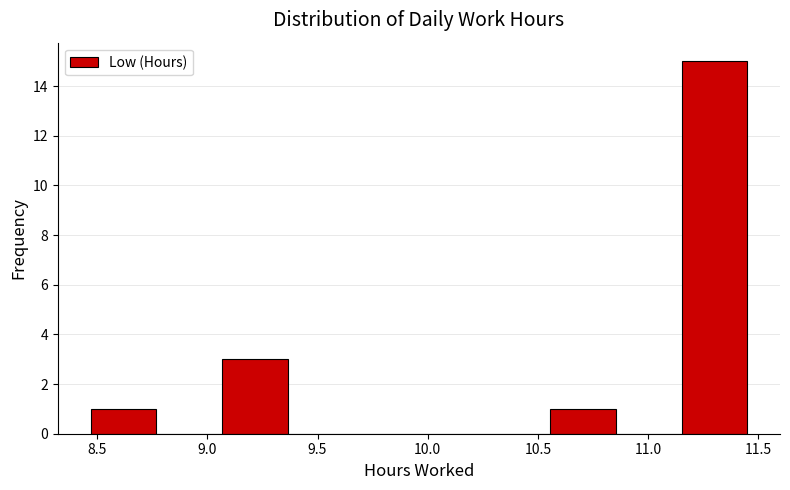

Reading left to right, list every bar in this chart as the range it spans on the x-axis followed by its height. Neither the bar edges nor the heights are printed on the chart, so give them approximately, as read against the axes.

8.45 to 8.75: 1
8.75 to 9.05: 0
9.05 to 9.35: 3
9.35 to 9.65: 0
9.65 to 9.95: 0
9.95 to 10.25: 0
10.25 to 10.55: 0
10.55 to 10.85: 1
10.85 to 11.15: 0
11.15 to 11.45: 15